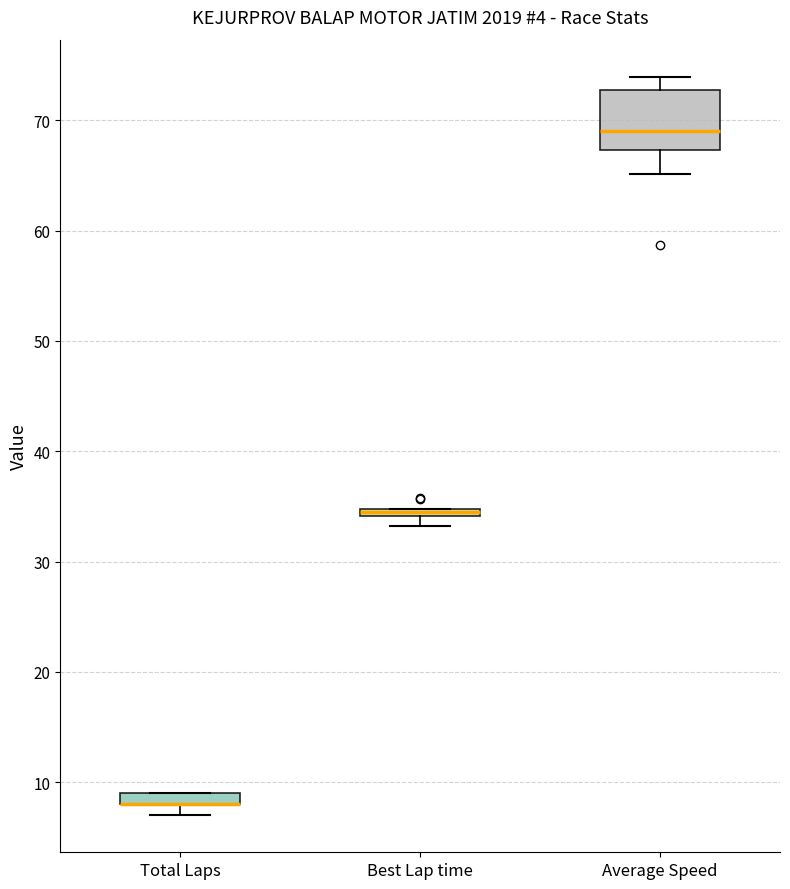

Comparing the boxes themselves (not the whiskers), which one is the tallest?

Average Speed